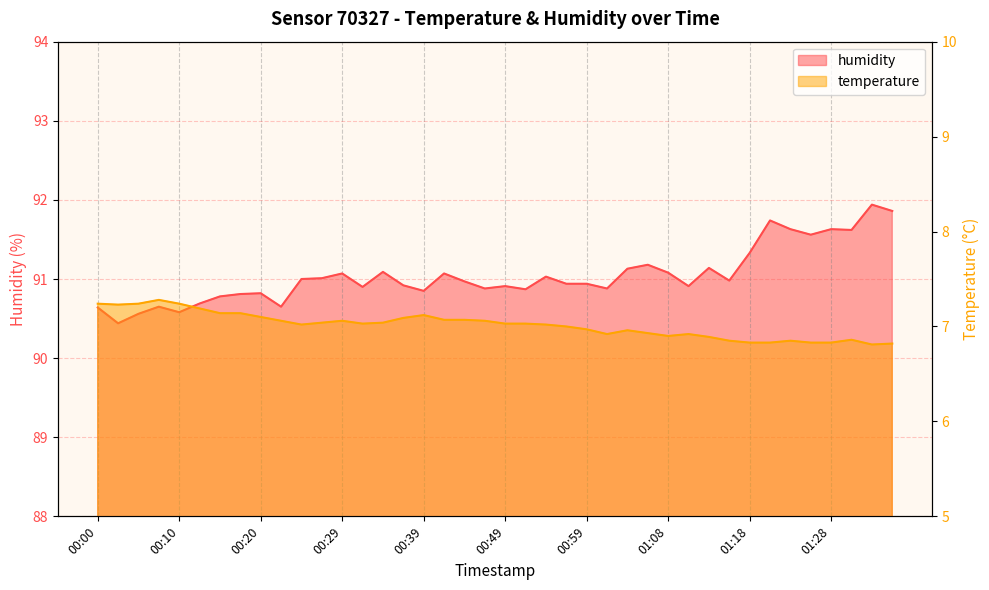

At how many categories does at least one series exceed 80?

40